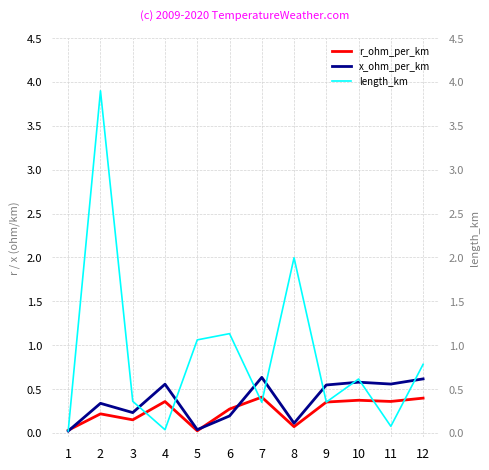

How many times do x_ohm_per_km and length_km cross each other?

8